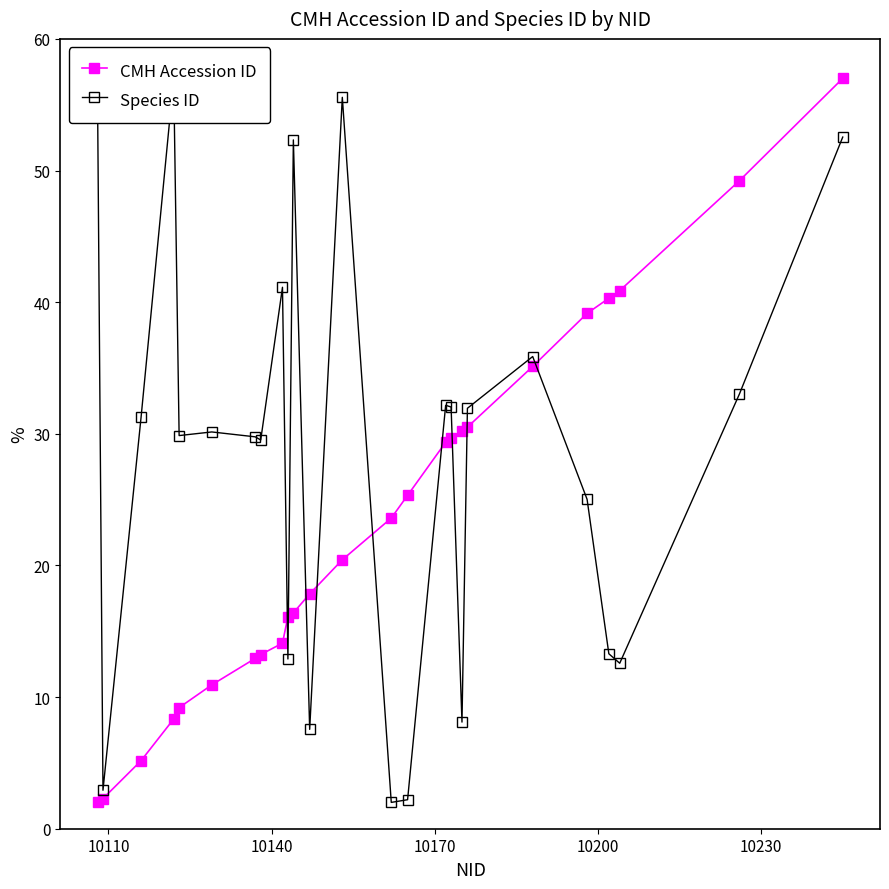

What is the lowest value of the CMH Accession ID series?

2.0